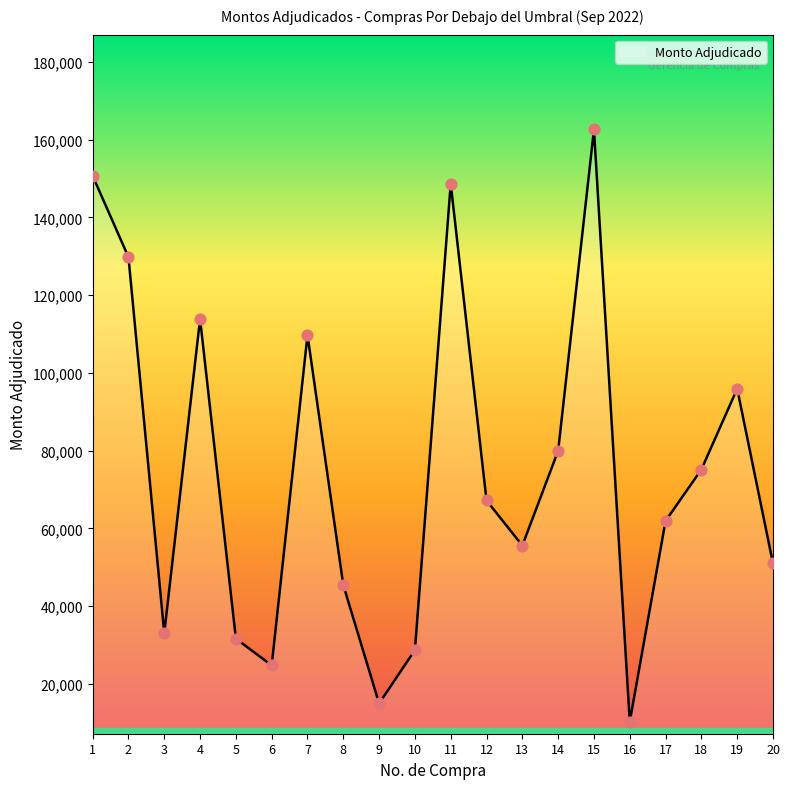

What is the change in value from 2 to 10?

-101060.0